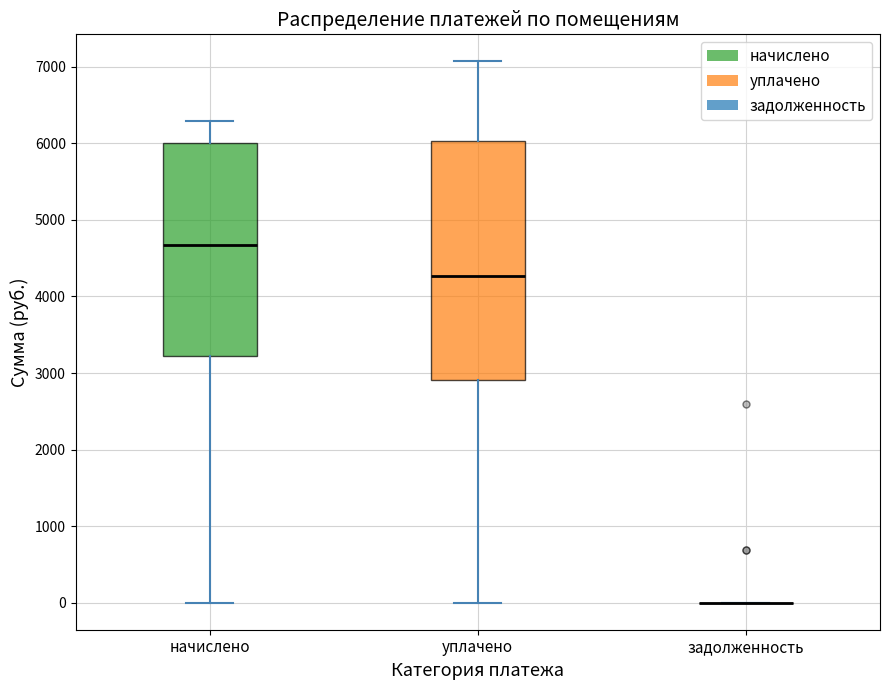

Reading left to right, transcribe this box plot: for each box, give where its median line is, the range the box spans, and where its two whiskers end, as read against the y-axis. The values are not printed on the chart, so give them approximately, as read against the axis.

начислено: median 4700, box 3200 to 6000, whiskers 0 to 6300
уплачено: median 4300, box 2900 to 6000, whiskers 0 to 7100
задолженность: box collapsed to a line at 0, whiskers 0 to 0